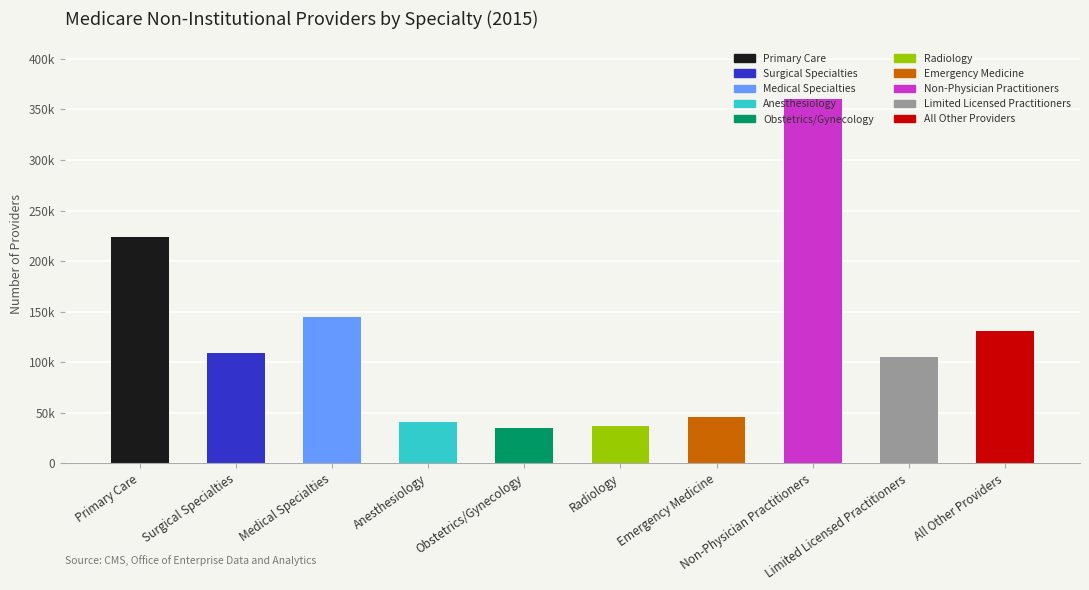

Which has a higher value, Primary Care or Anesthesiology?

Primary Care